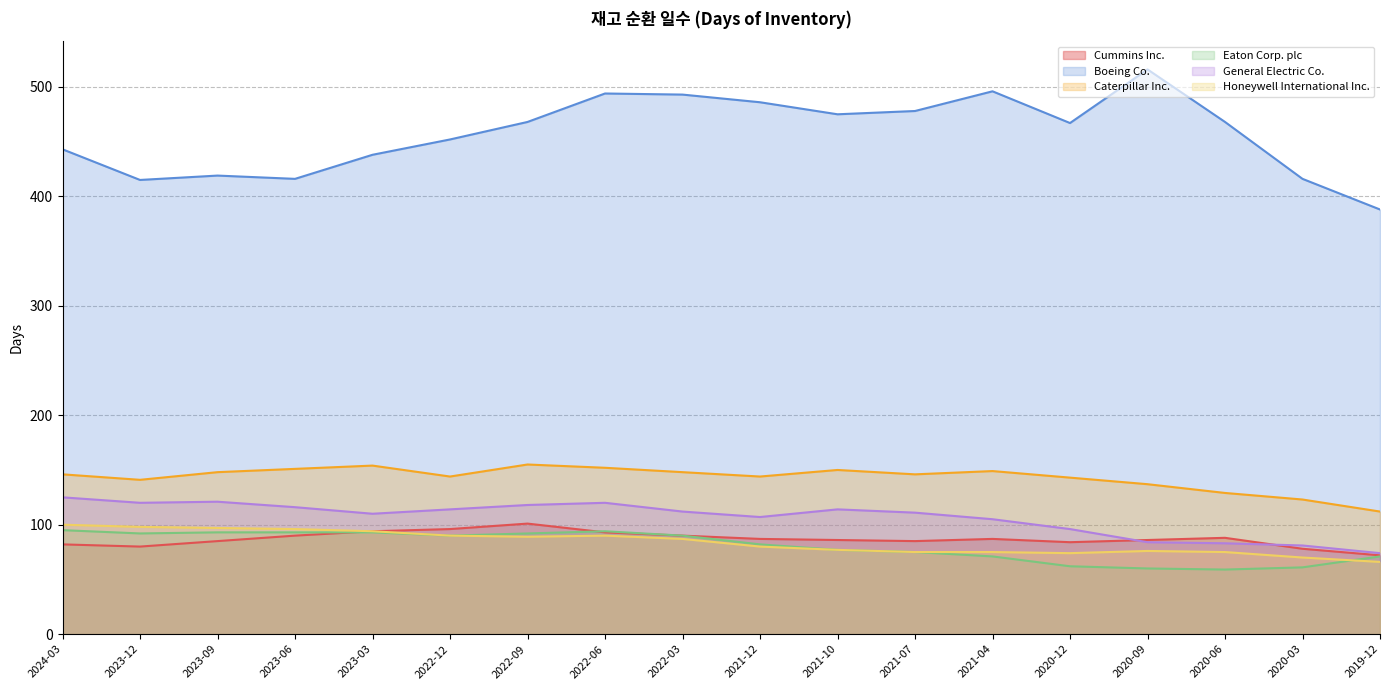

True or false: Boeing Co. and General Electric Co. cross at least once.

False